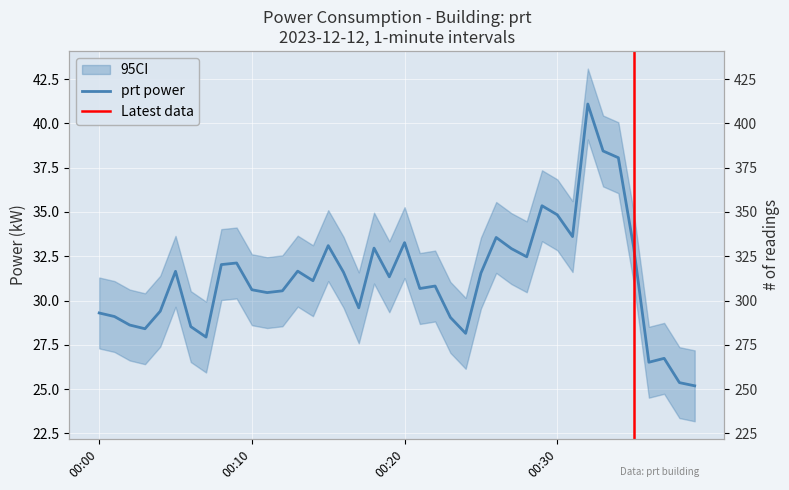

How many categories are shown in the chart?

40